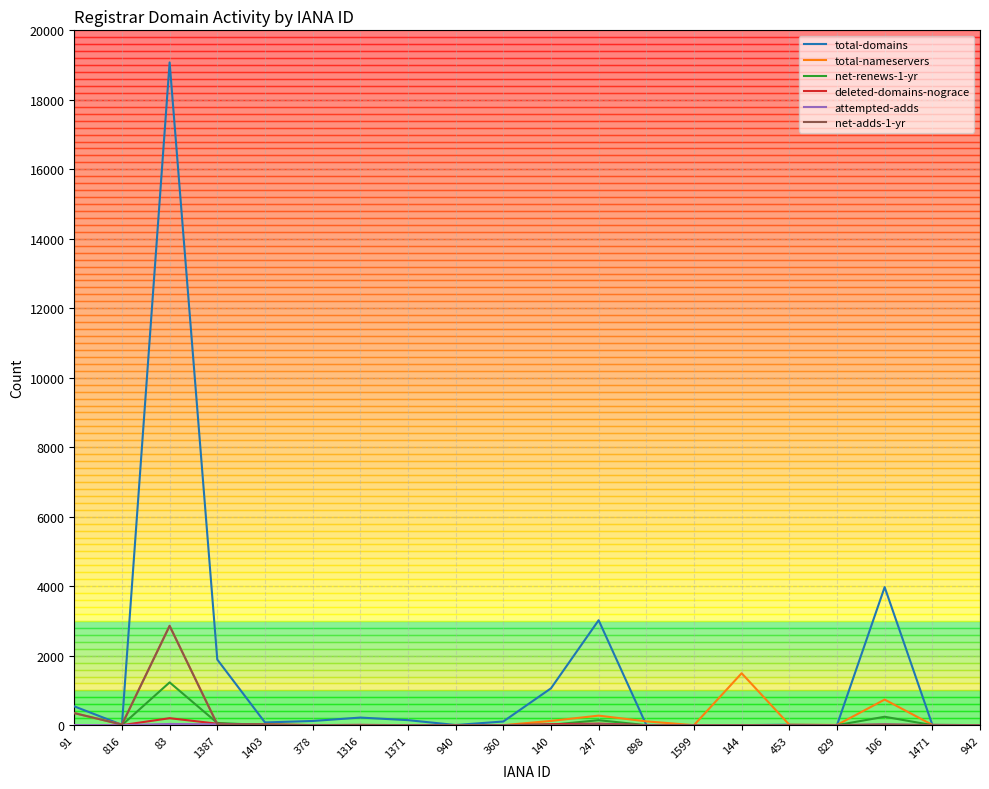

What is the difference between the highest and lowest values at 106?

3960